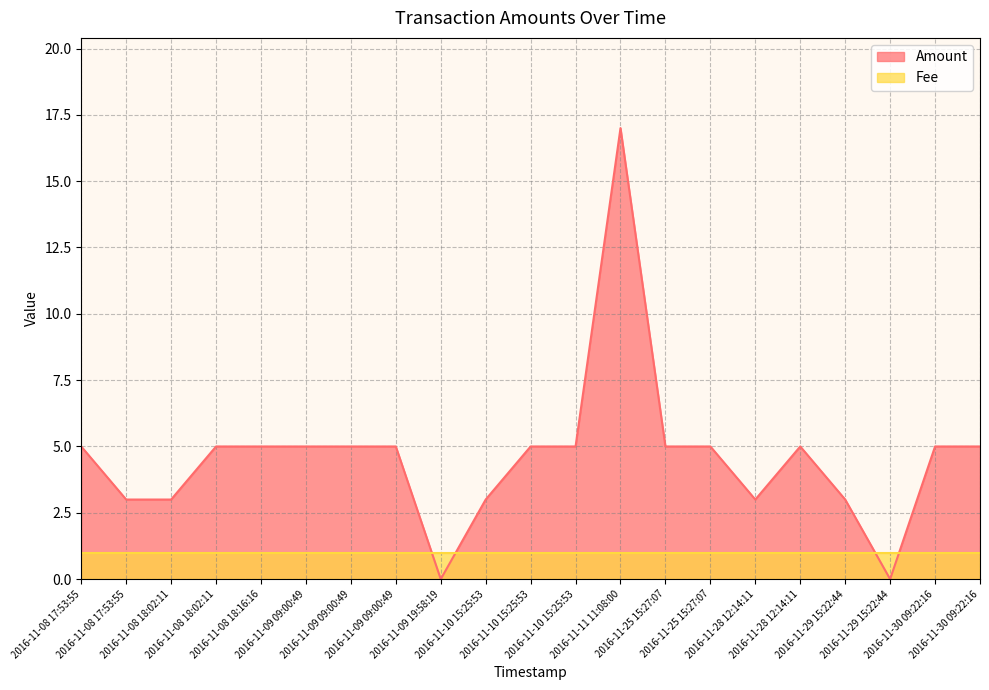

Does the chart display data point markers on the line(s)?

No